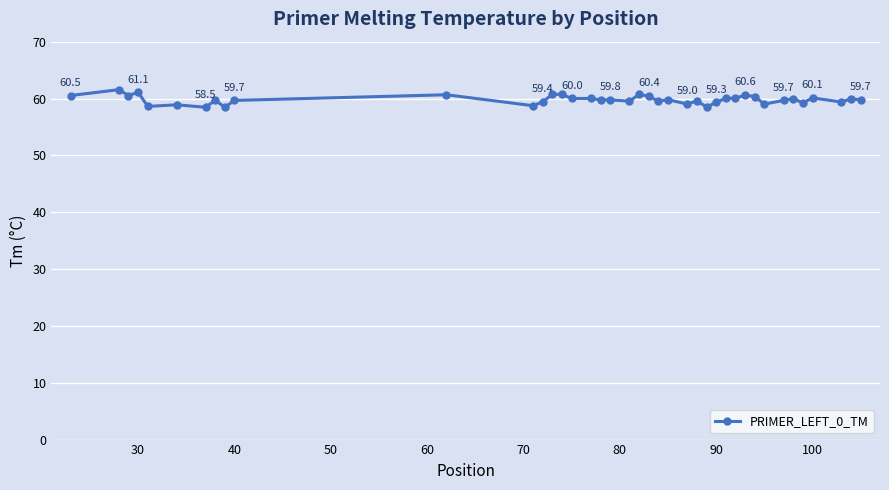

True or false: the data has more than 2 interior local peaks.

True